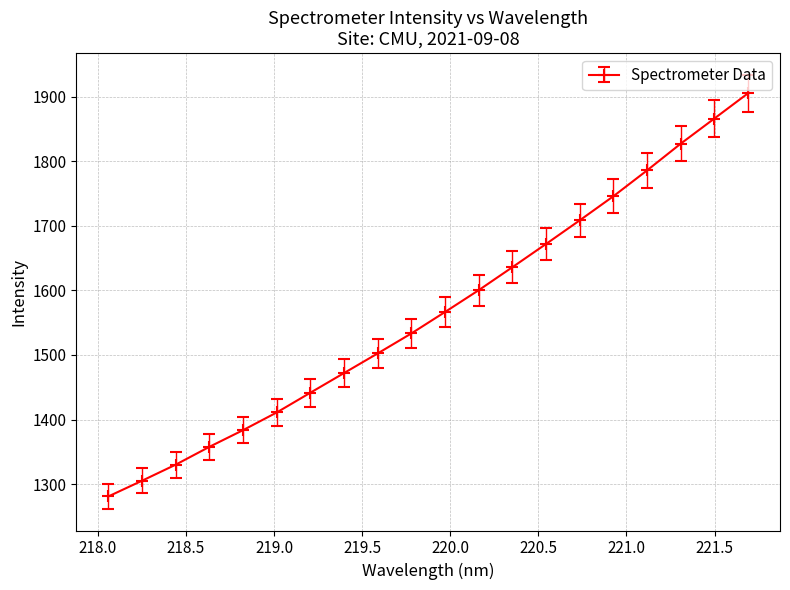

What is the difference between the maximum and second lowest values?

600.5